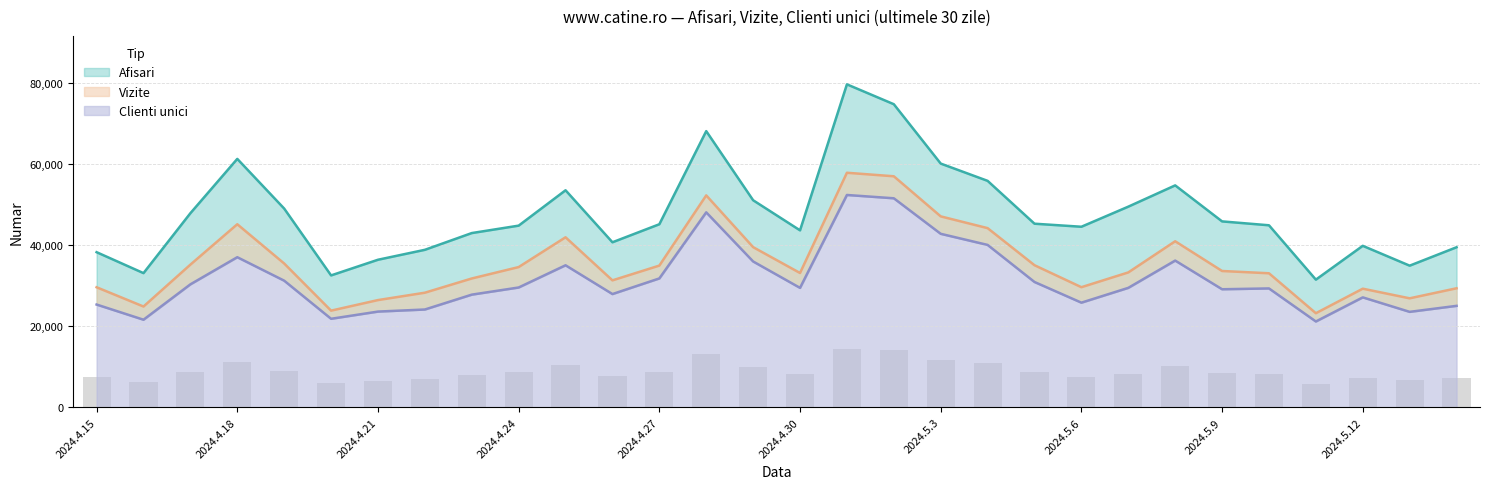

How many values in the Afisari series exceed 45142?

14